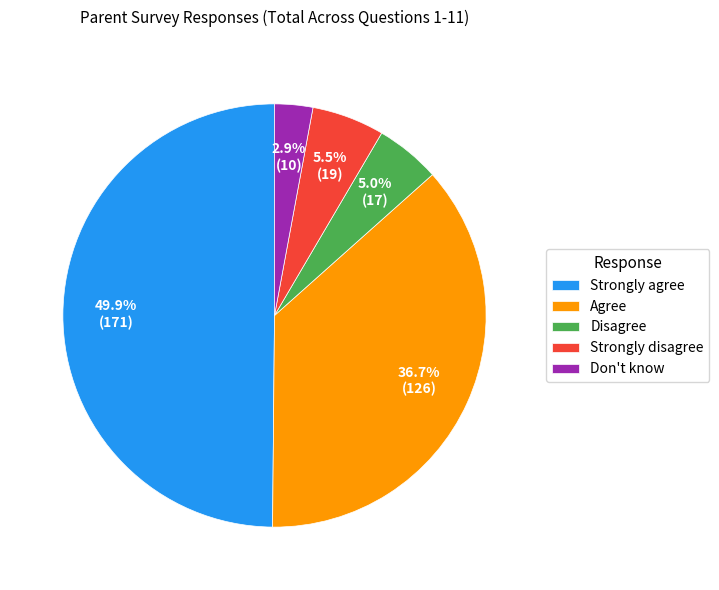

Which has a higher value, Agree or Strongly agree?

Strongly agree